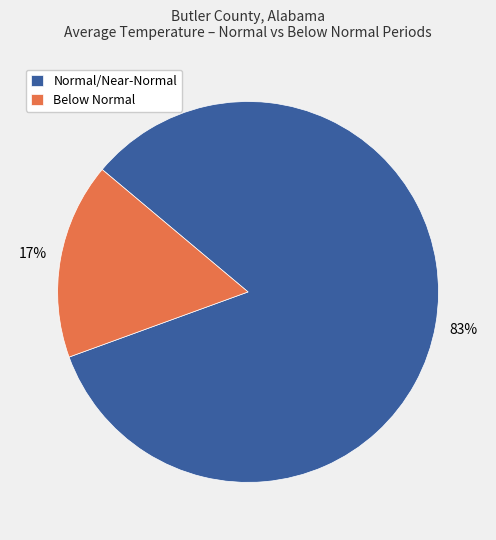

Is the sum of Below Normal and Normal/Near-Normal greater than half?

Yes